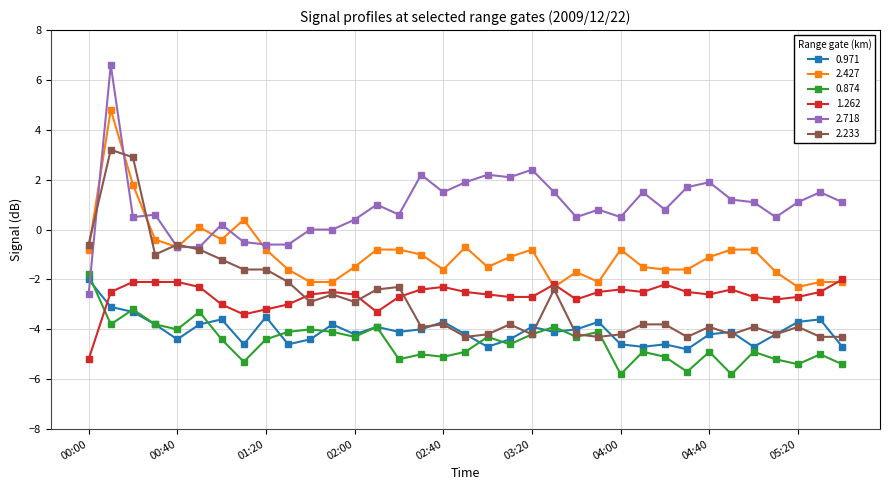

Which series has the largest range (max minus min)?

2.718